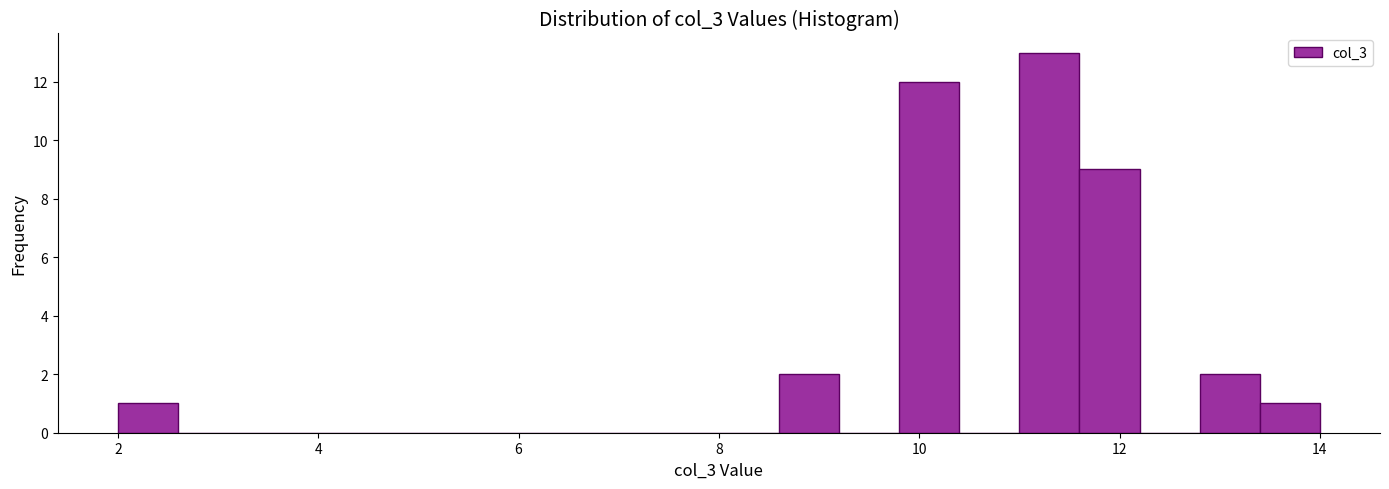

Read against the x-axis, roughly where is the centre of the tallest bar?

11.4